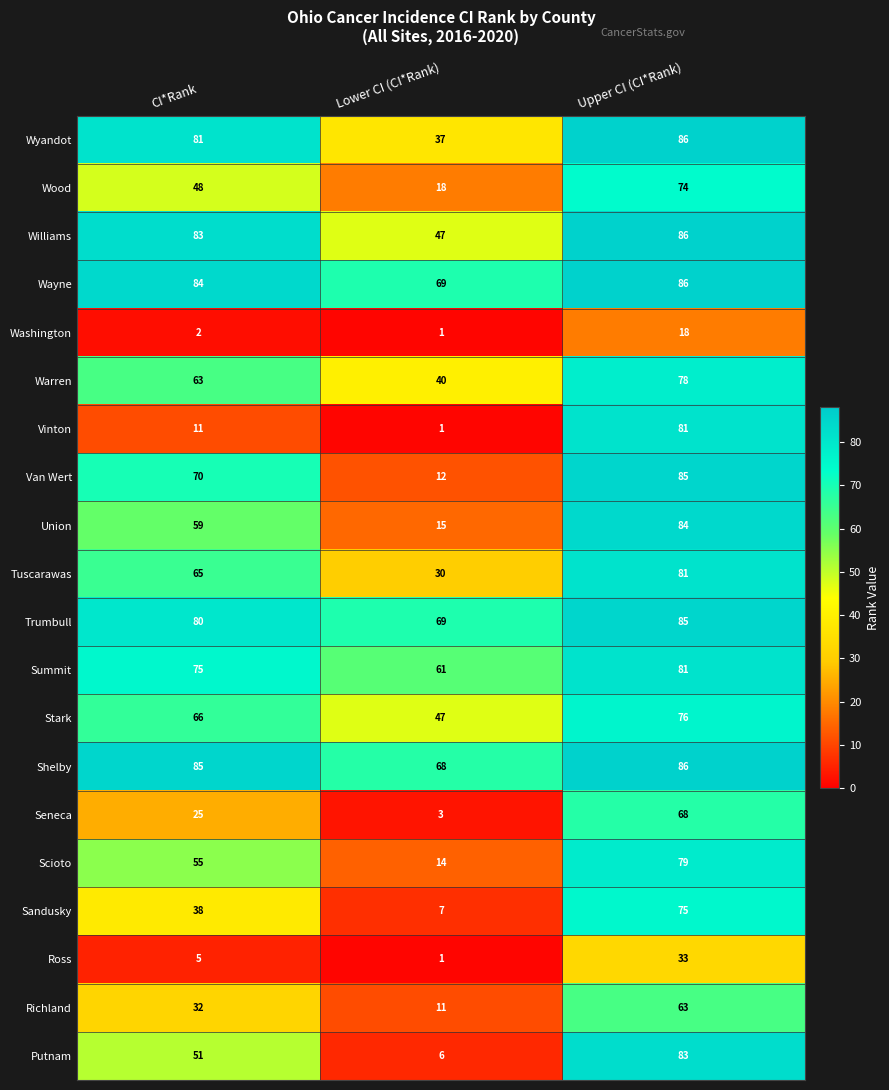

Which category has the lowest value in the Williams series?

Lower CI (CI*Rank)